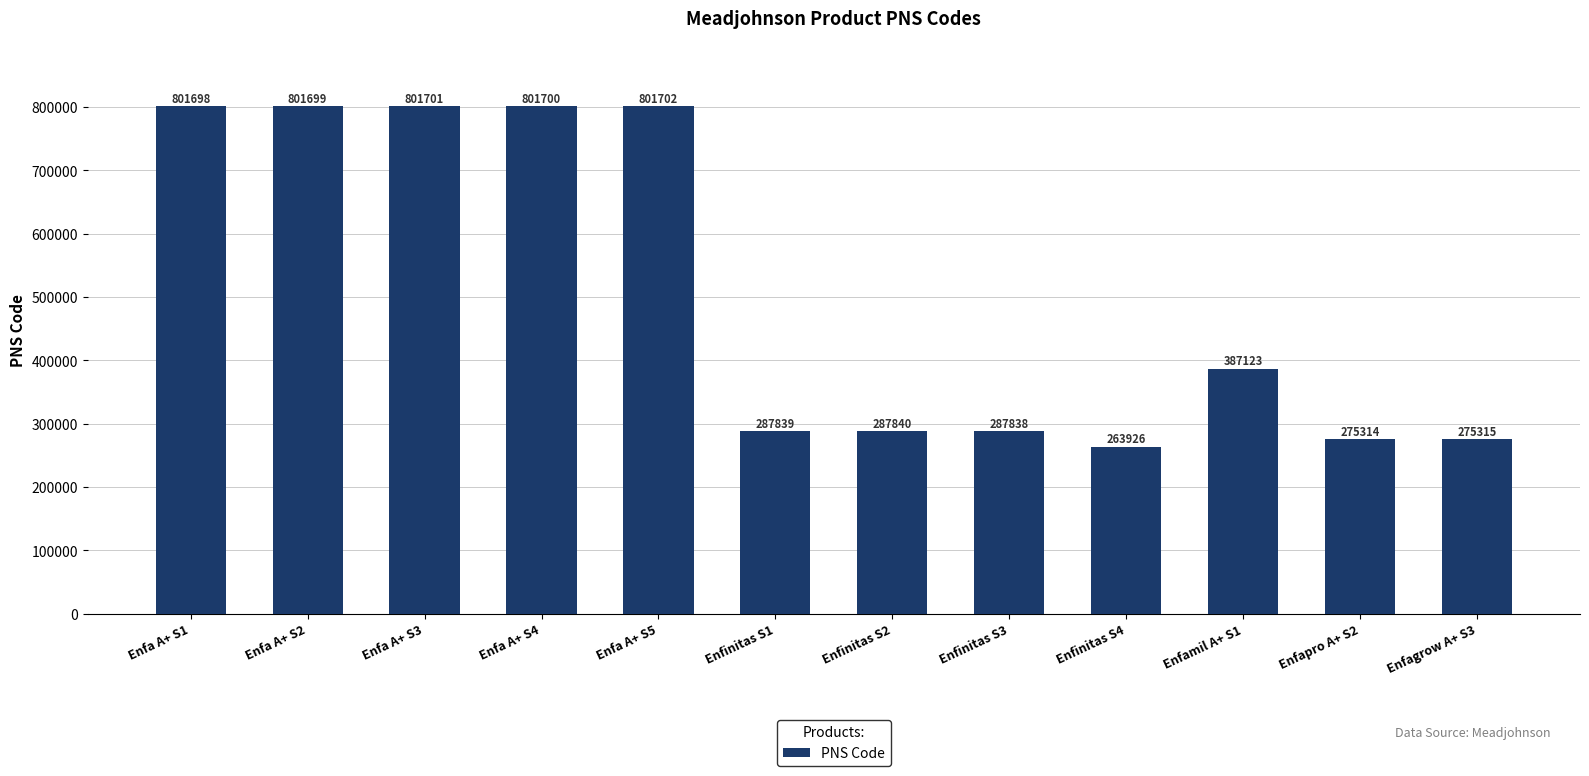

What is the difference between the second highest and second lowest values?

526387